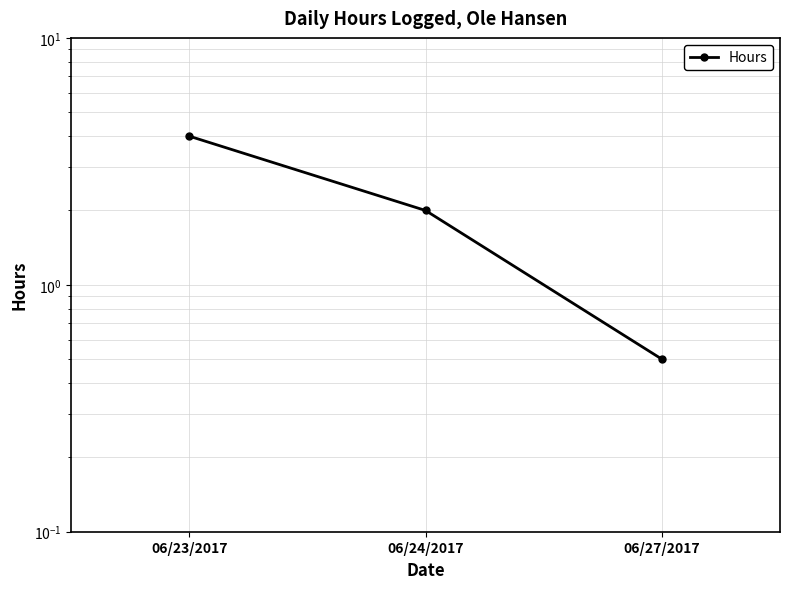

At which label does the data first exceed 2?

06/23/2017